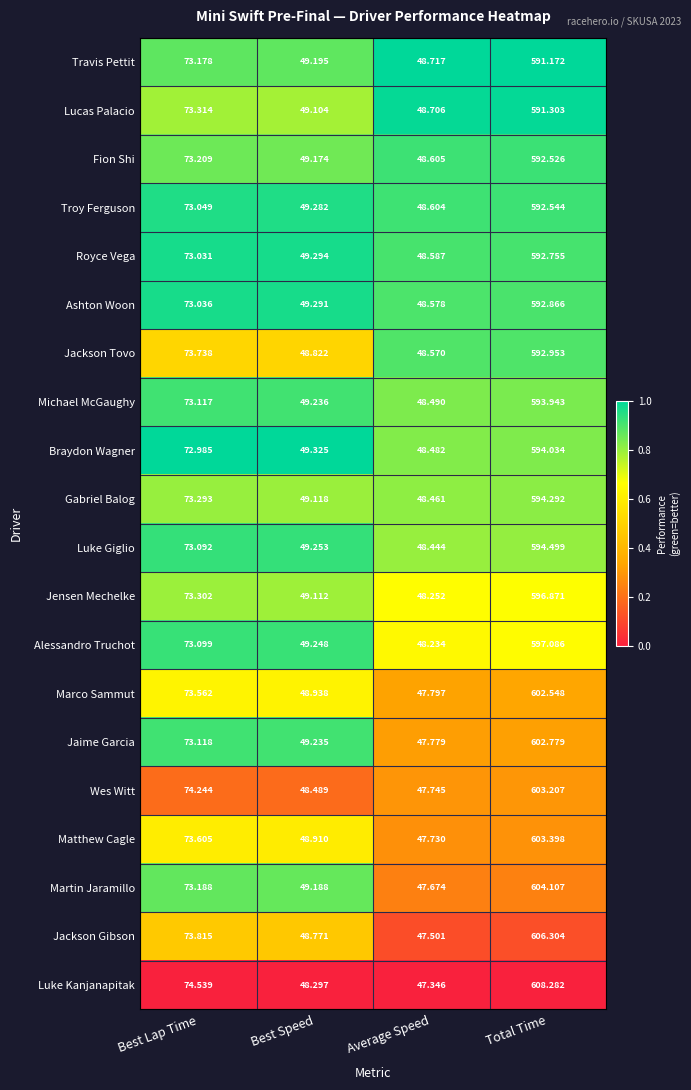

Where does the Lucas Palacio series first go above 73?

Best Lap Time